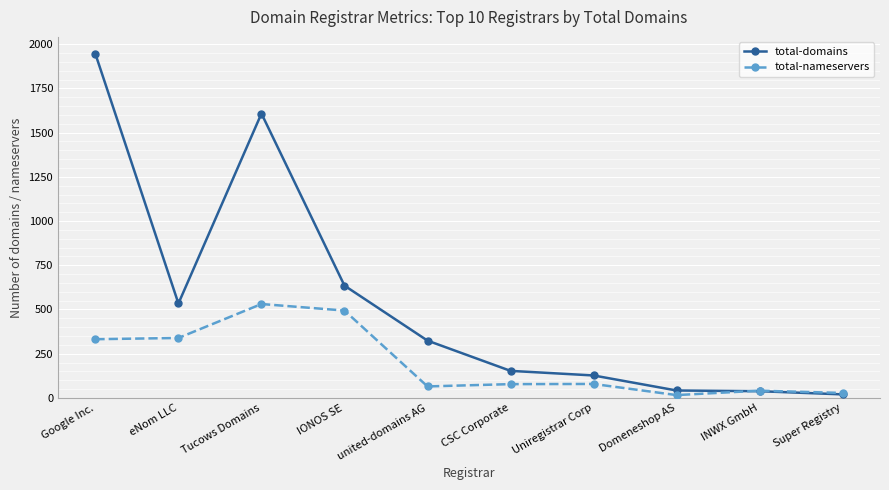

Which series has the largest total across all categories?

total-domains